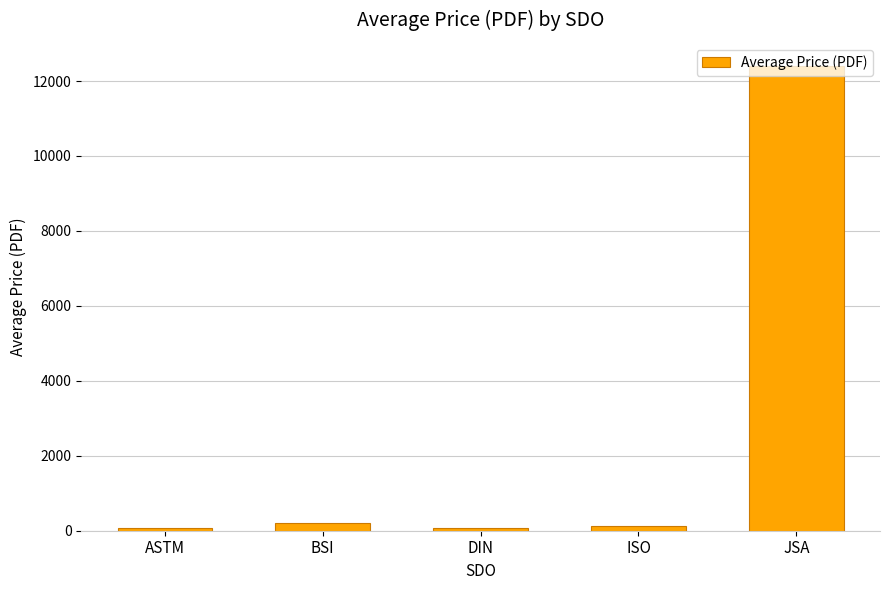

Which category has the highest value across all series?

JSA